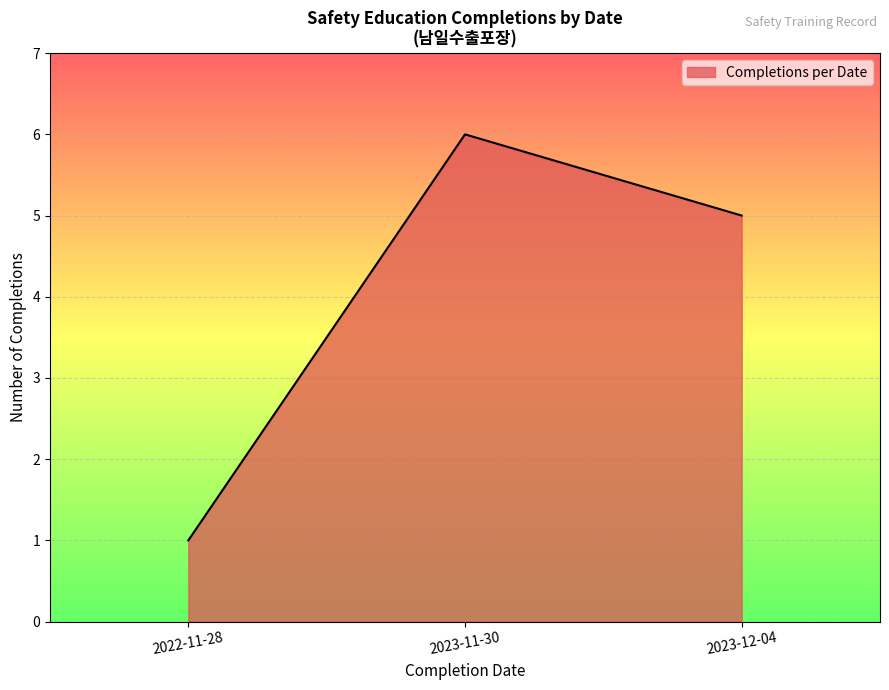

Does the chart have visible grid lines?

Yes